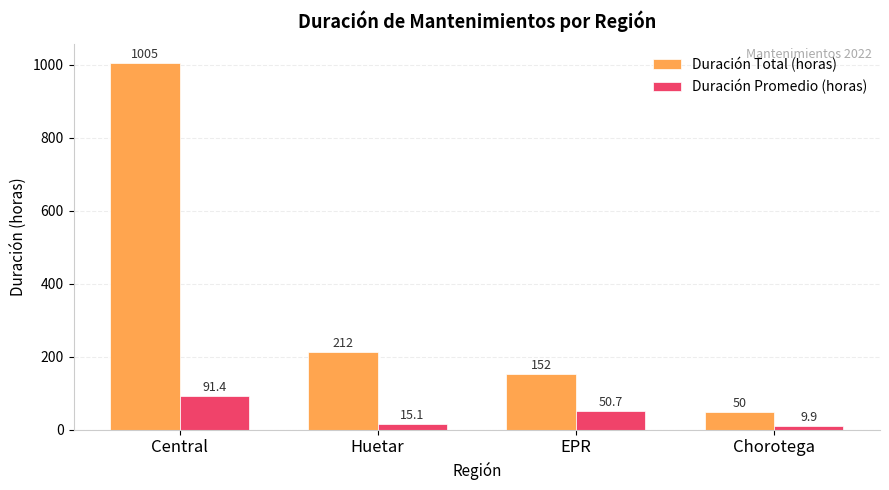

At which label does Duración Promedio (horas) reach its peak?

Central